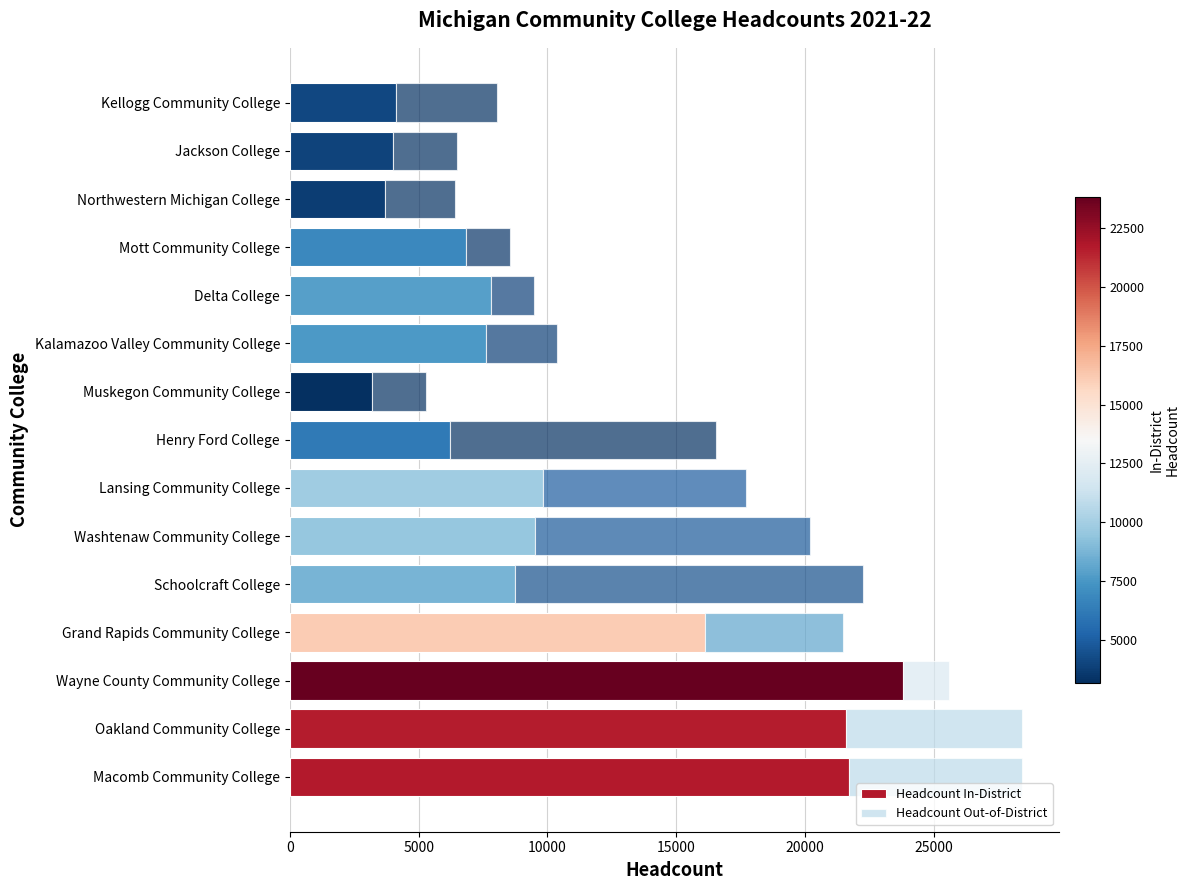

How many series are shown in this chart?

2